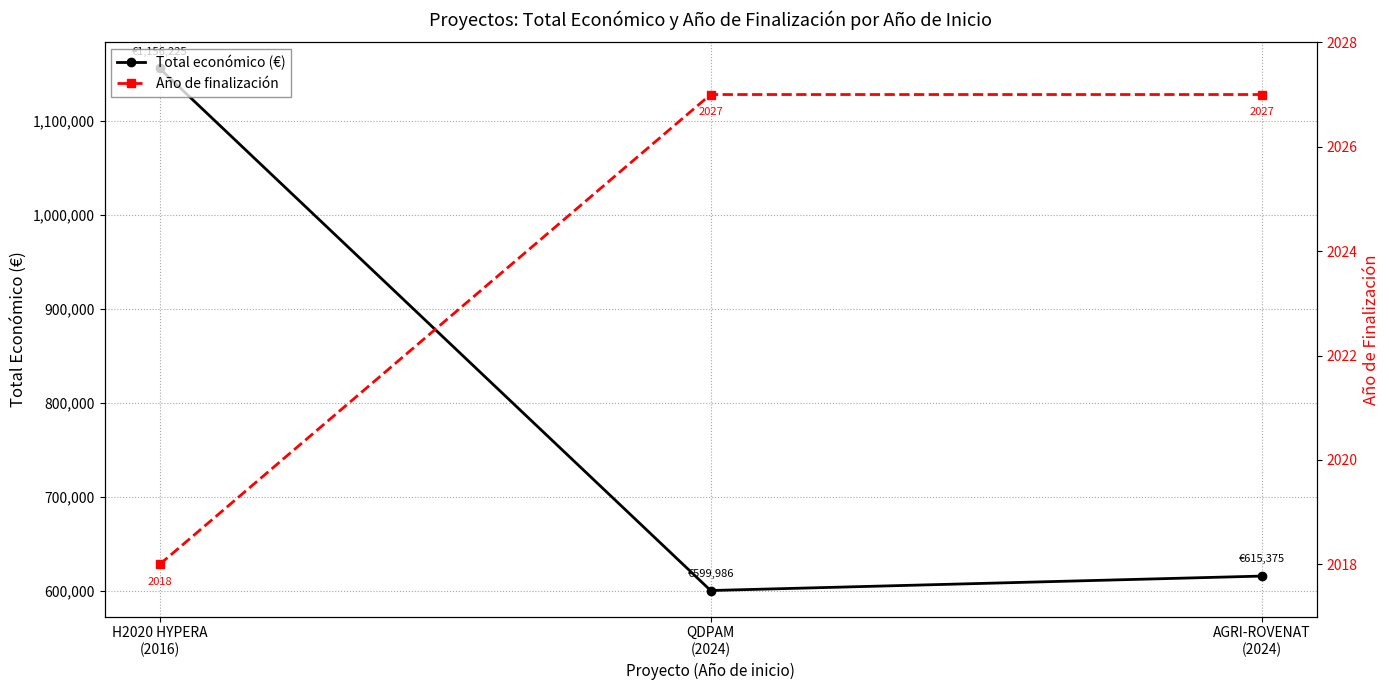

What is the difference between the Total económico (€) values at QDPAM
(2024) and H2020 HYPERA
(2016)?

556239